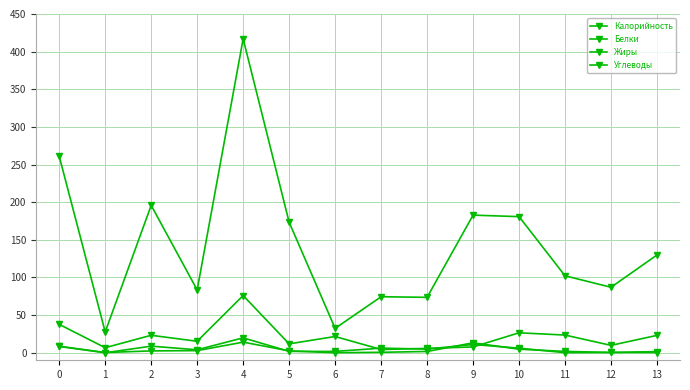

Count the number of data series in this chart.

4